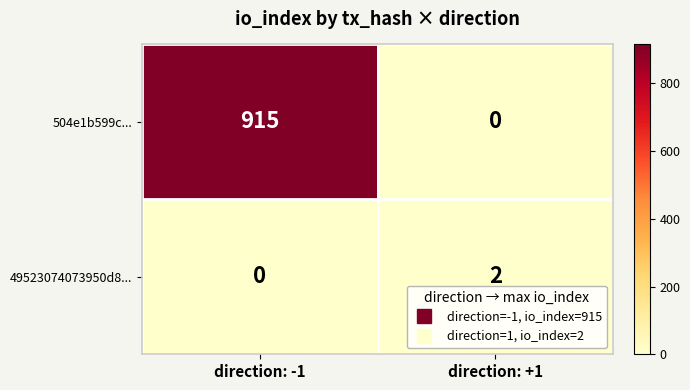

Rank the series at direction: +1 from lowest to highest value.

504e1b599c..., 49523074073950d8...